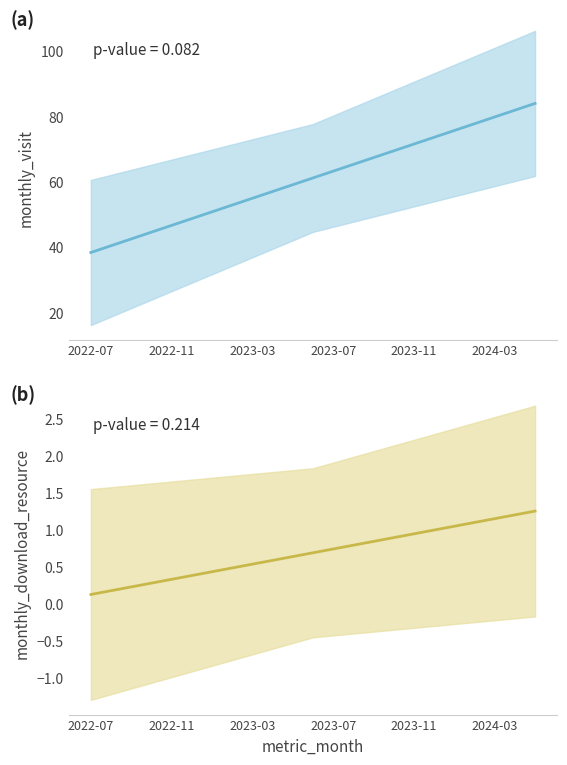

What is the difference between the monthly_visit values at 6 and 19?

27.0